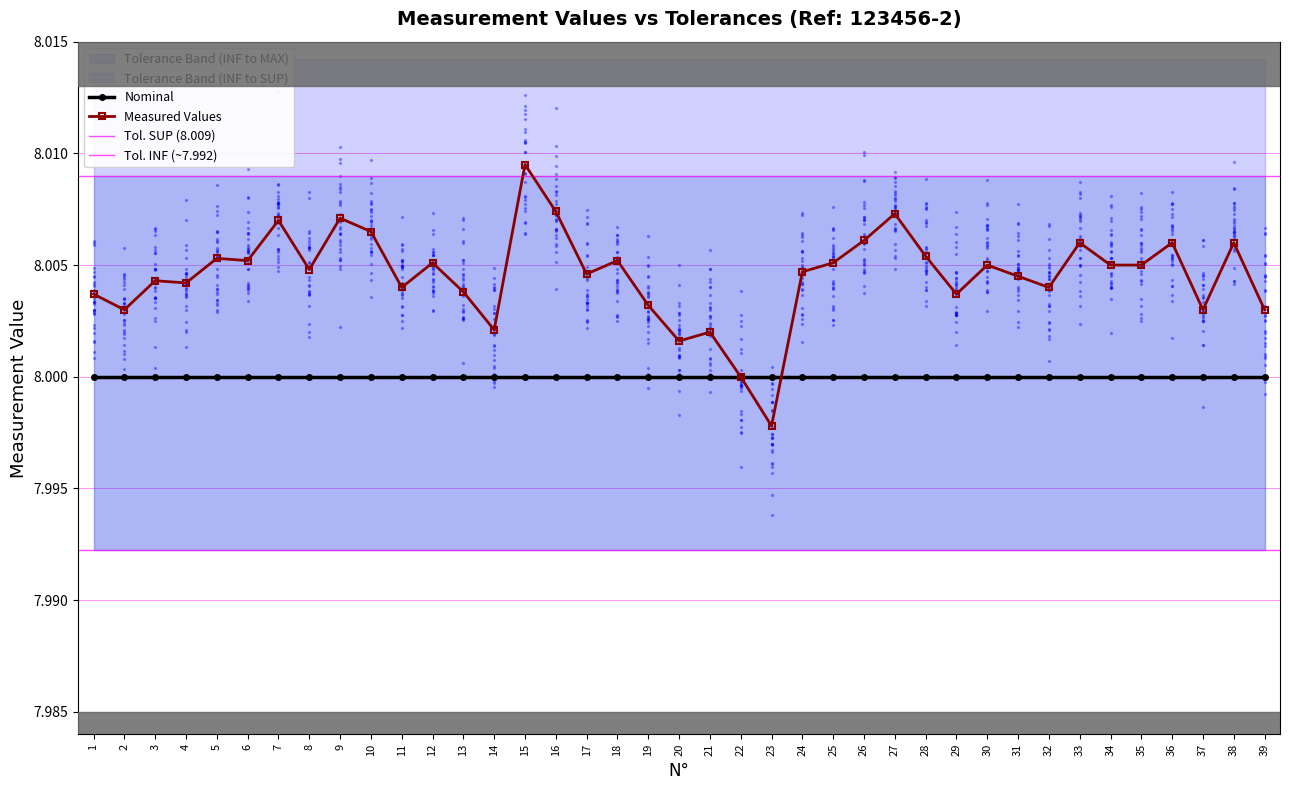

True or false: Measured Values has a value of 10.5 at 39.

False